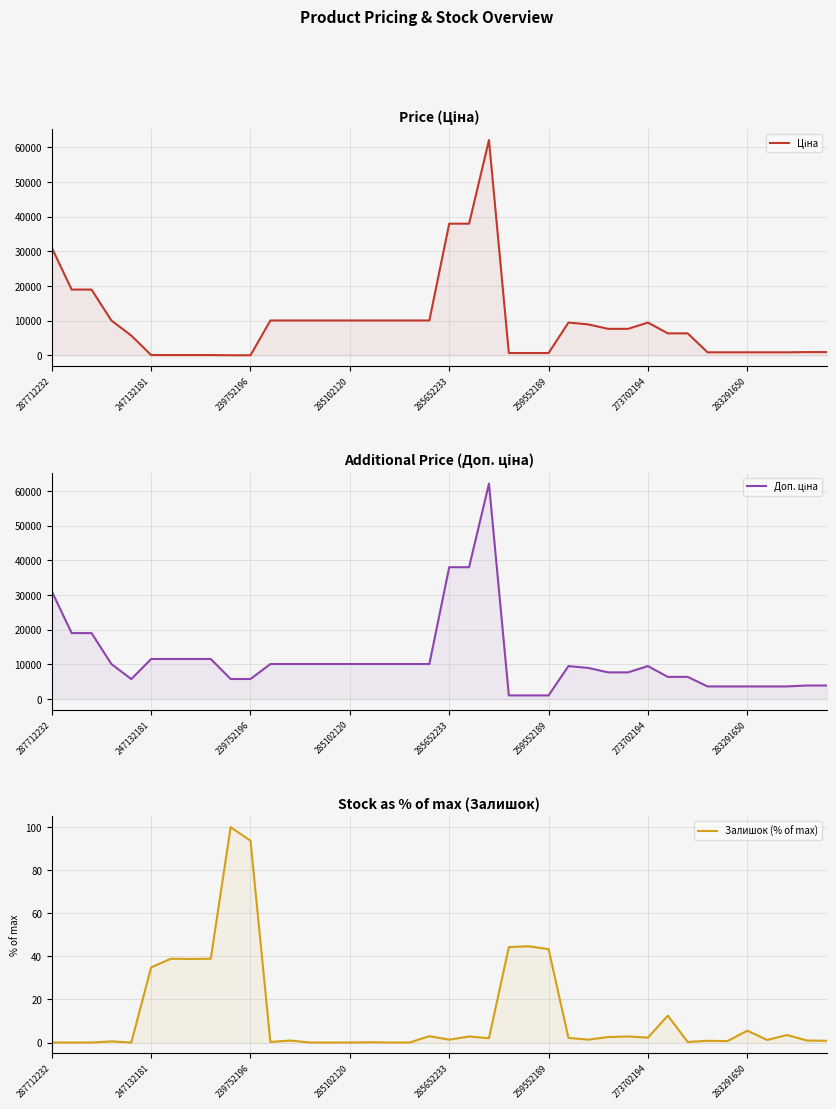

True or false: Доп. ціна and Залишок (% of max) cross at least once.

False